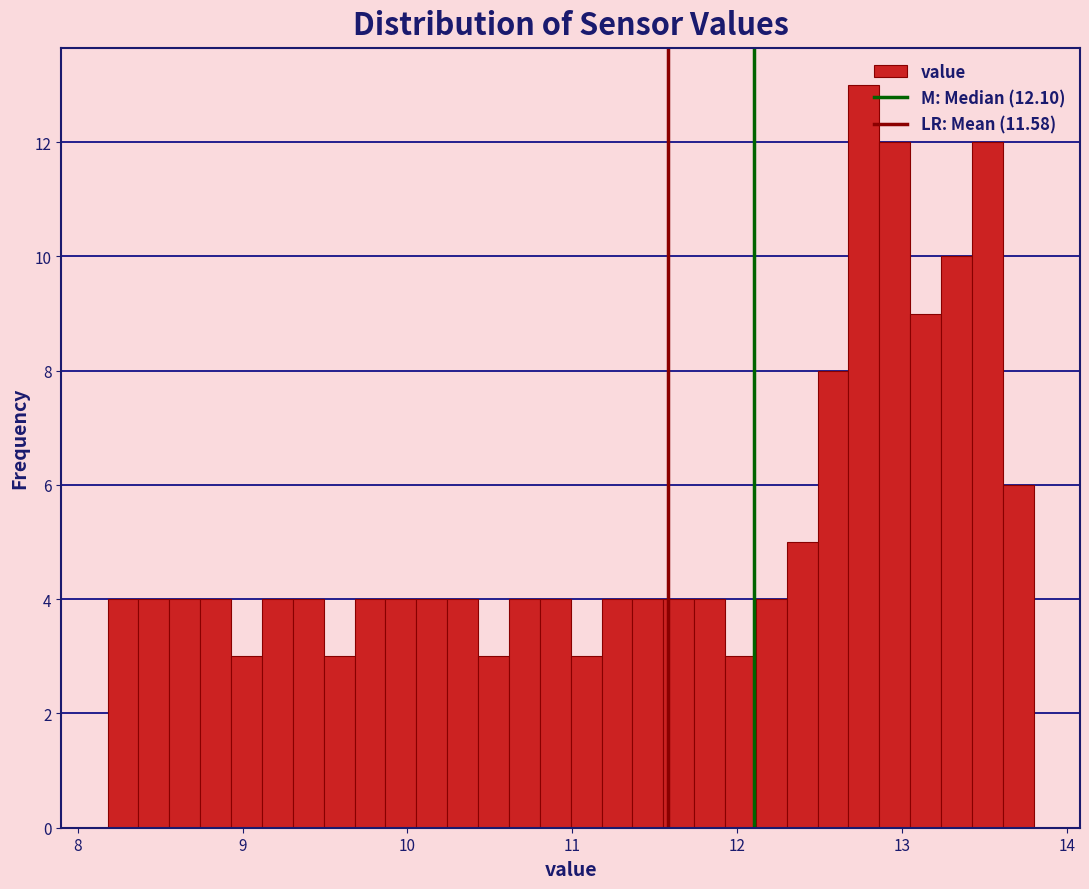

Read against the x-axis, roughly where is the centre of the tallest bar?

12.8